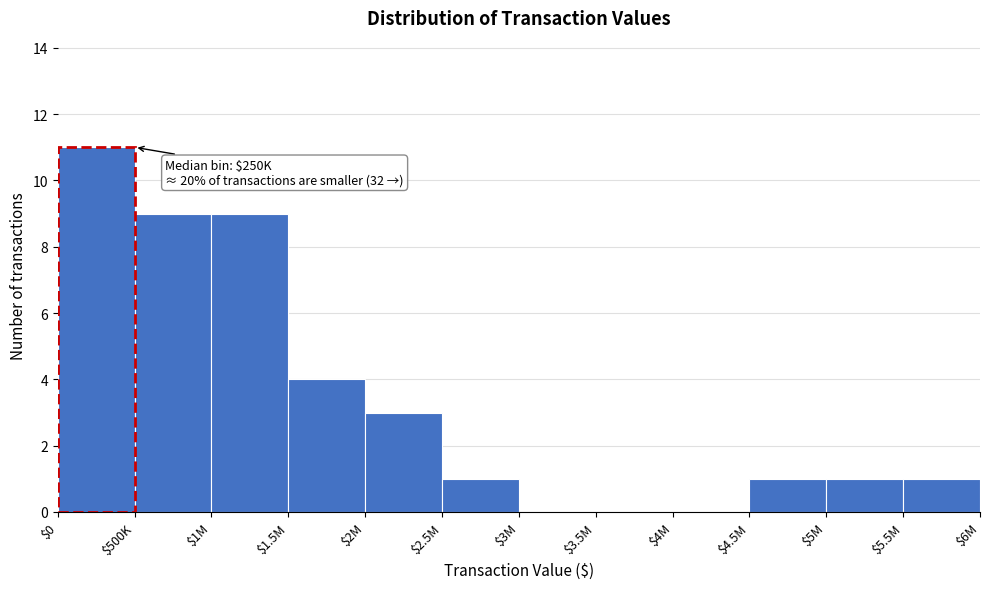

What is the sum of all values?

40